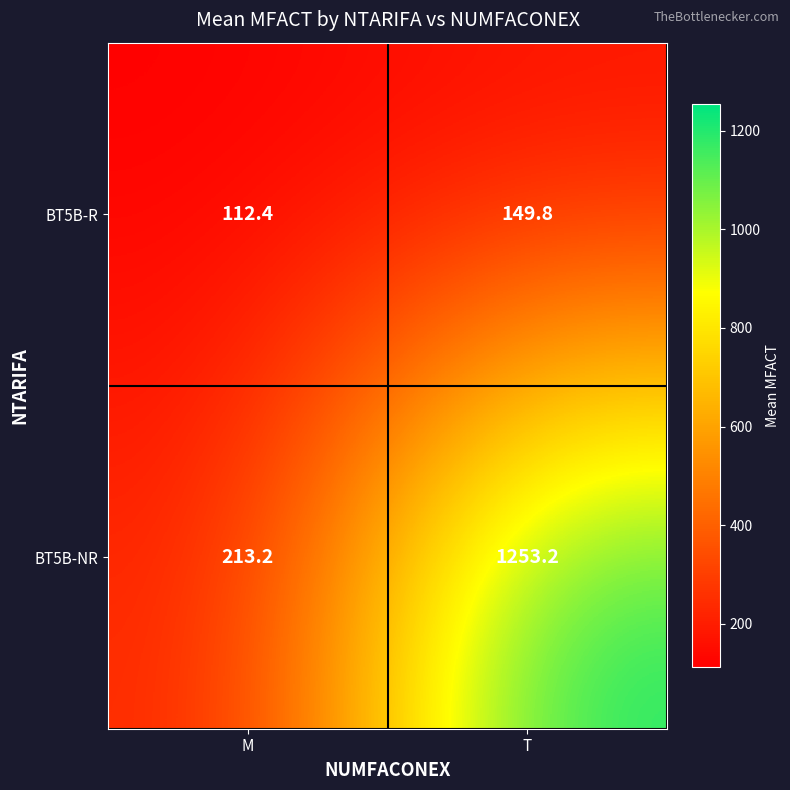

List the series in order of their peak value, highest first.

BT5B-NR, BT5B-R